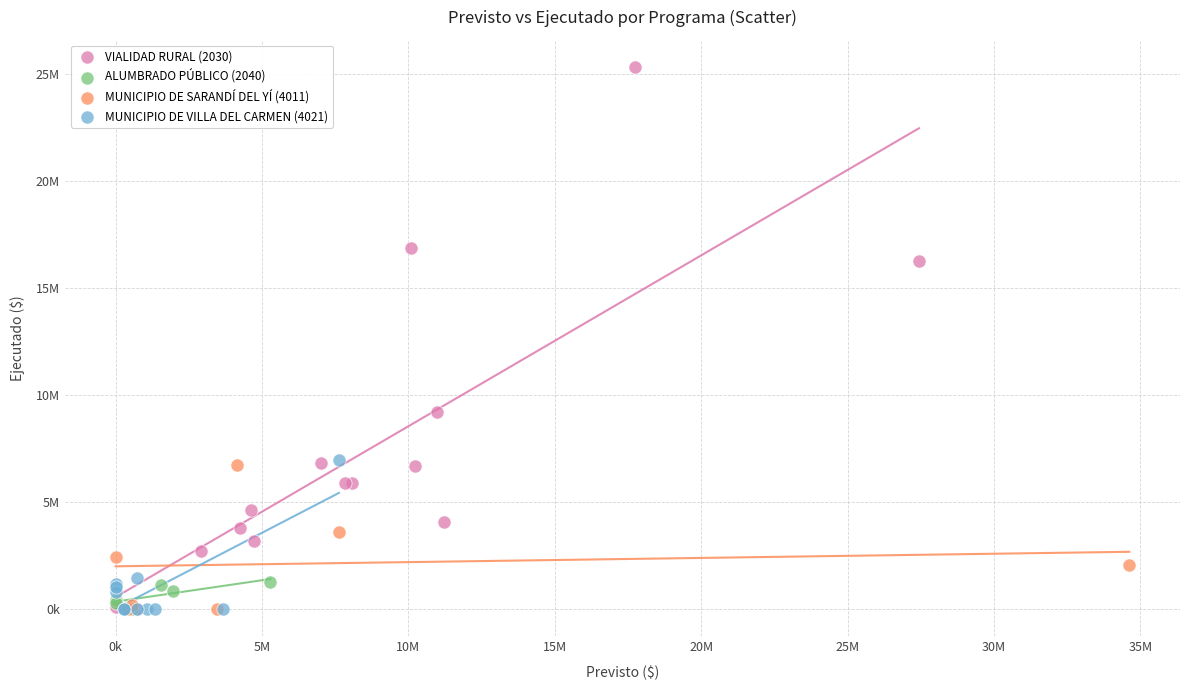

What are all the series names shown in the legend?

VIALIDAD RURAL (2030), ALUMBRADO PÚBLICO (2040), MUNICIPIO DE SARANDÍ DEL YÍ (4011), MUNICIPIO DE VILLA DEL CARMEN (4021)